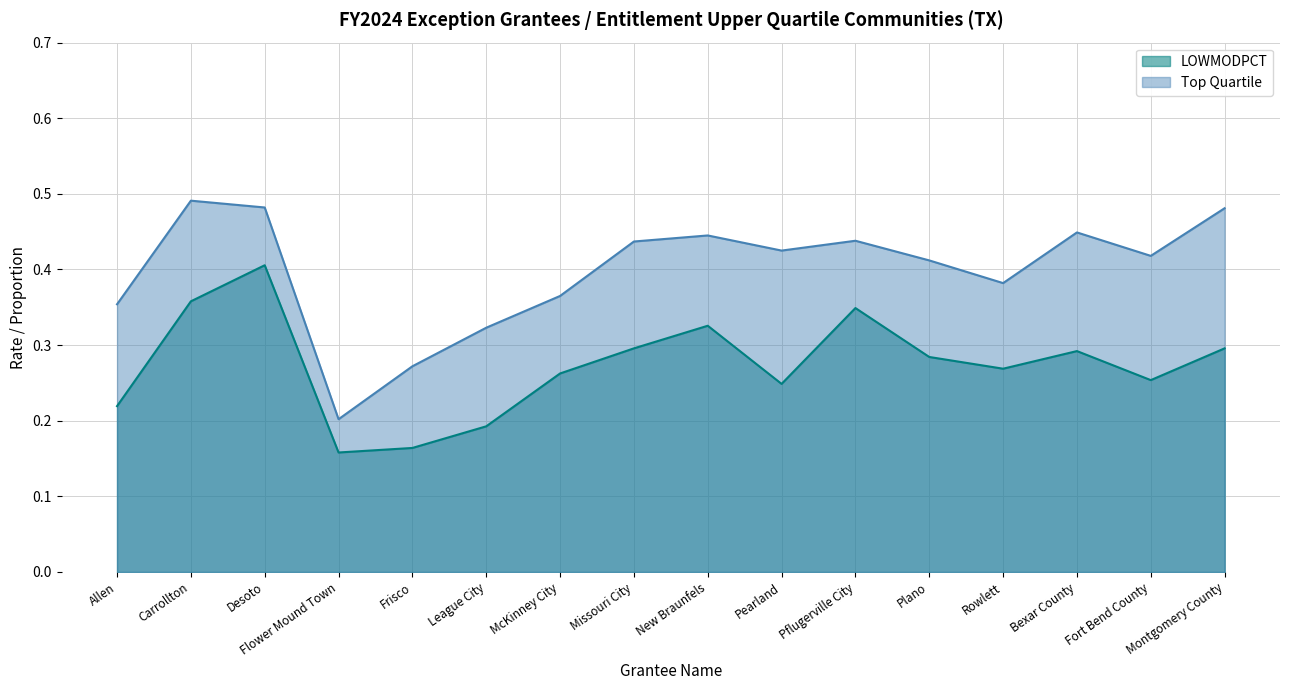

True or false: Top Quartile and LOWMODPCT intersect in this chart.

False